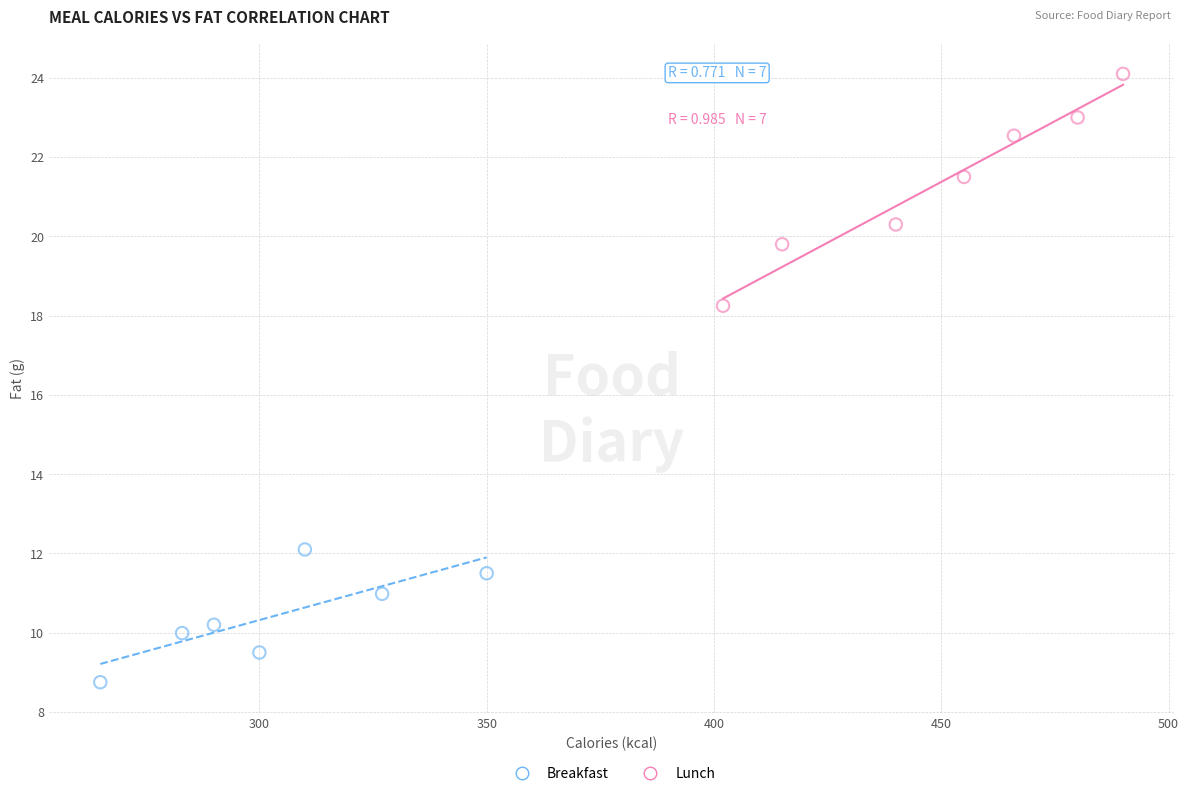

Which series has the largest Y range (max minus min)?

Lunch